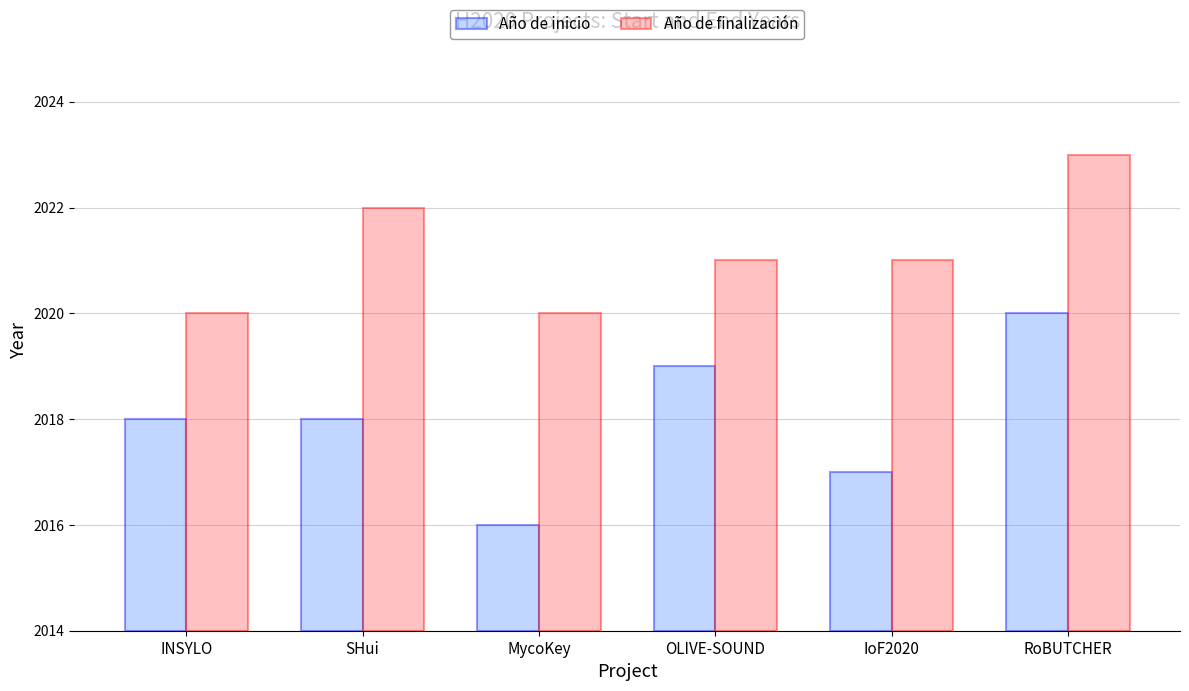

What is the difference between the maximum and minimum values in the Año de inicio series?

4